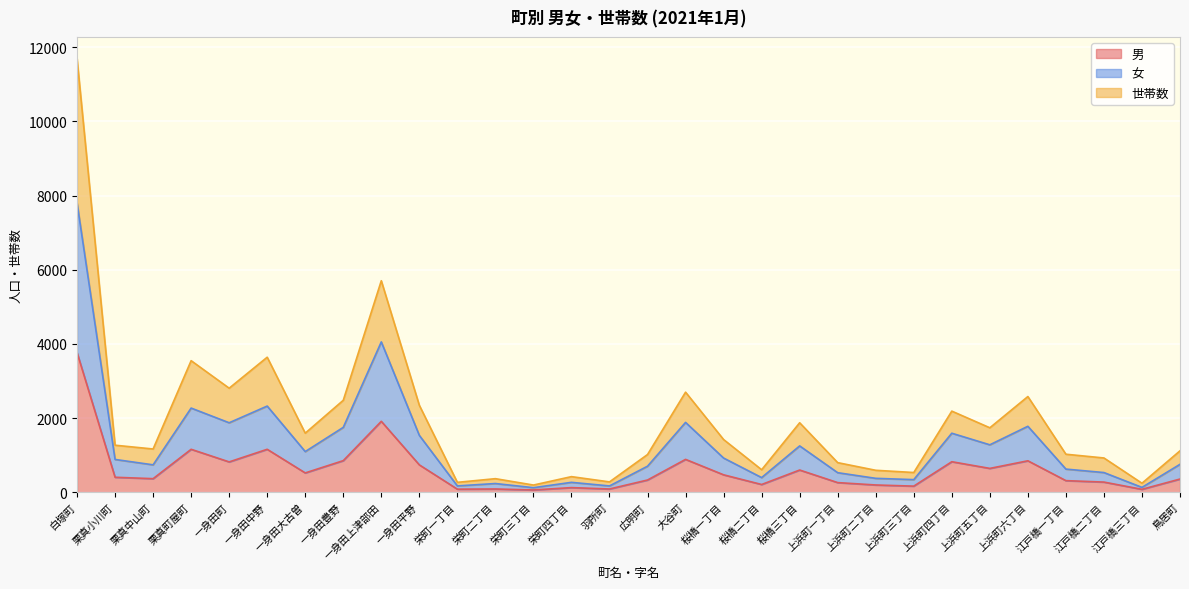

What is the total value across all series at 桜橋三丁目?

1874